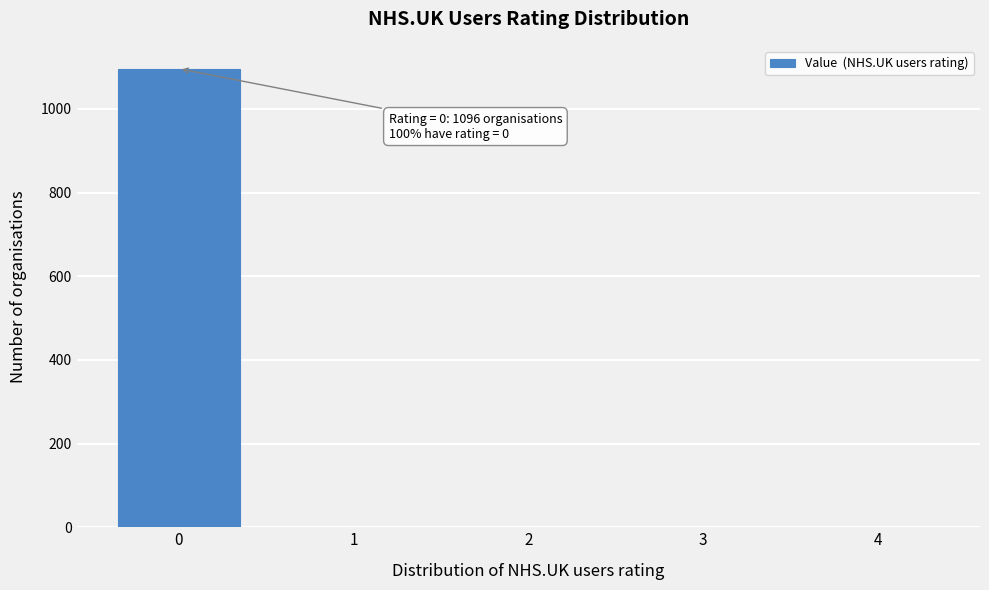

Reading right to left, list all the values displayed in this chart.

4=0	3=0	2=0	1=0	0=1096